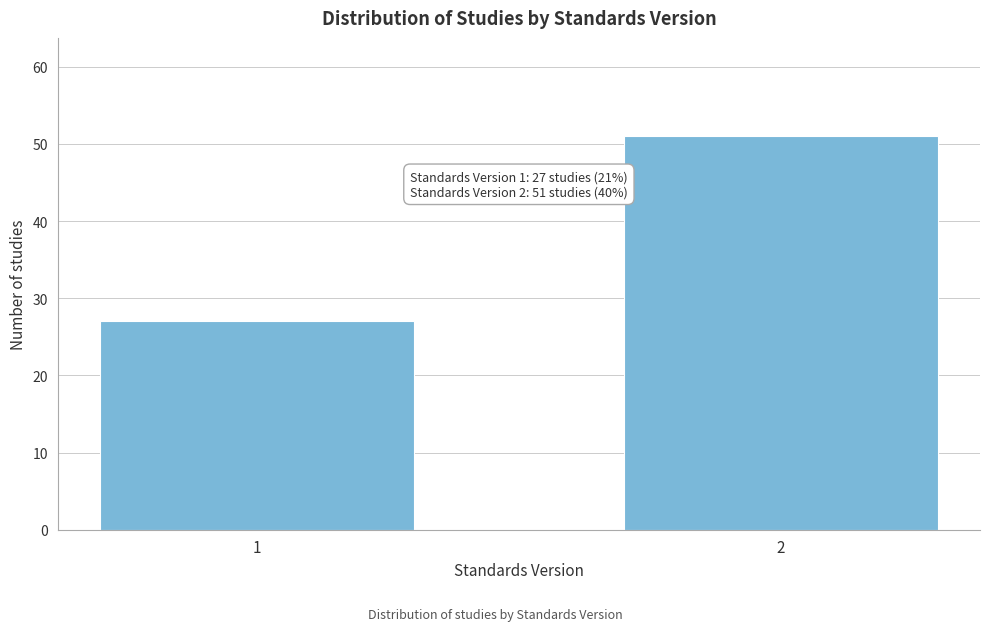

Reading left to right, list all the values displayed in this chart.

1=27	2=51